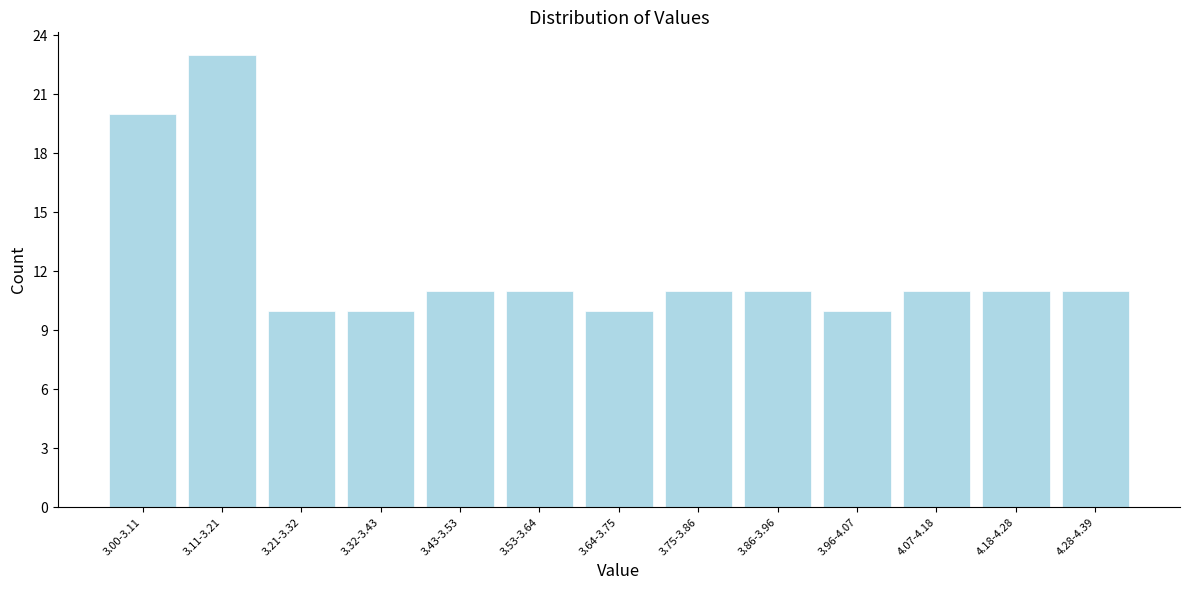

Reading right to left, extract all data points from this chart.

4.28-4.39=11	4.18-4.28=11	4.07-4.18=11	3.96-4.07=10	3.86-3.96=11	3.75-3.86=11	3.64-3.75=10	3.53-3.64=11	3.43-3.53=11	3.32-3.43=10	3.21-3.32=10	3.11-3.21=23	3.00-3.11=20